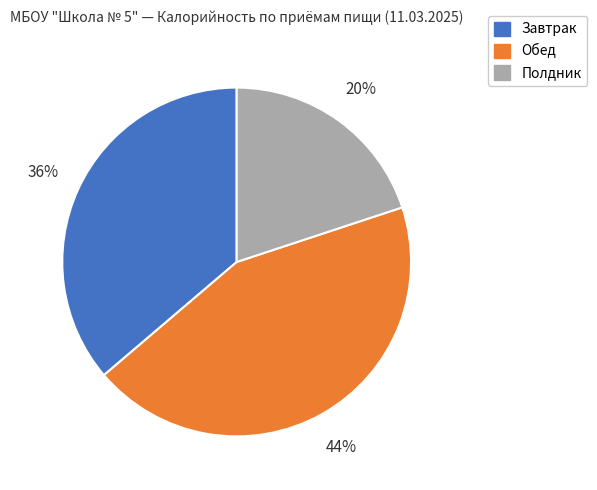

How many slices are in this pie chart?

3